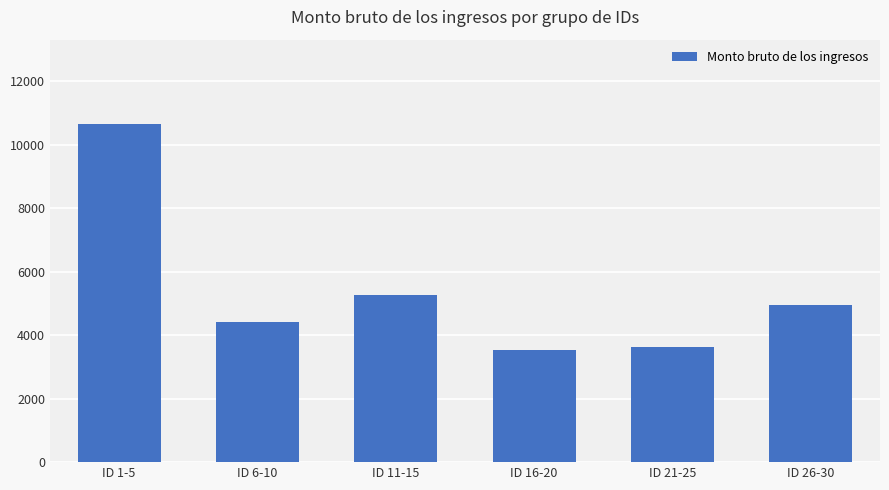

Is it true that the value at ID 21-25 is 3631.2?

True